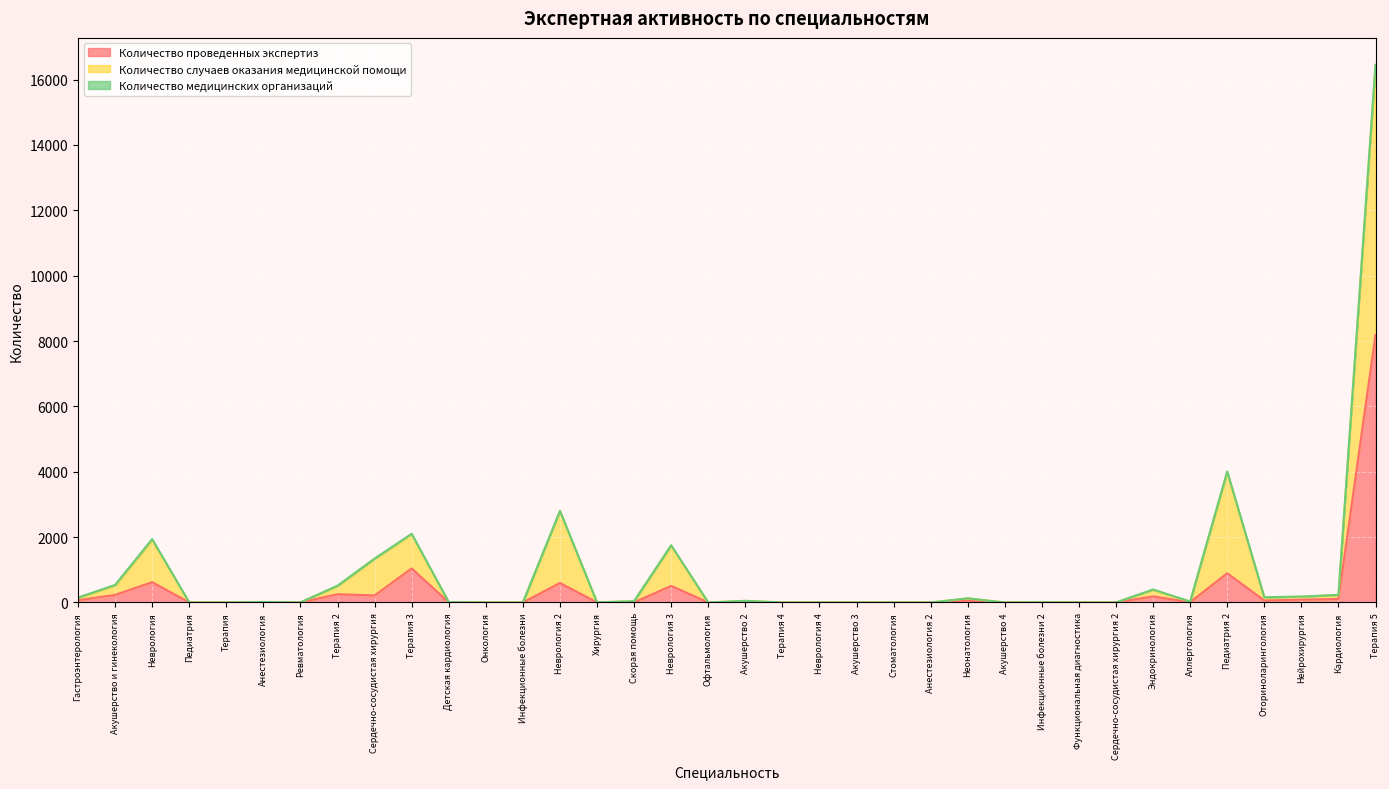

What is the difference between the maximum and second lowest values in the Количество проведенных экспертиз series?

8184